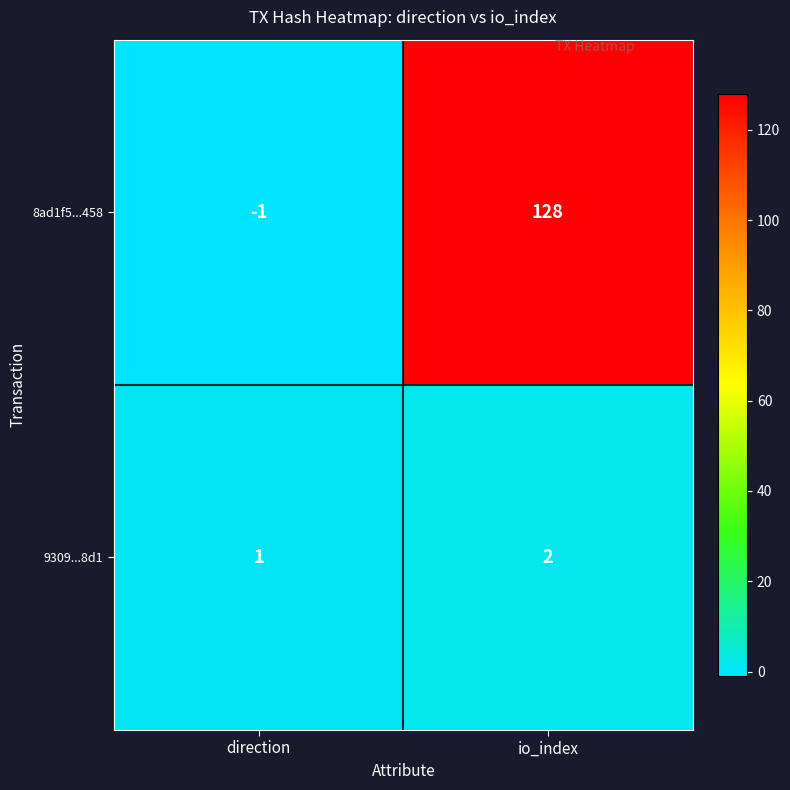

Reading left to right, list all the values displayed in this chart.

8ad1f5...458: -1	128
9309...8d1: 1	2